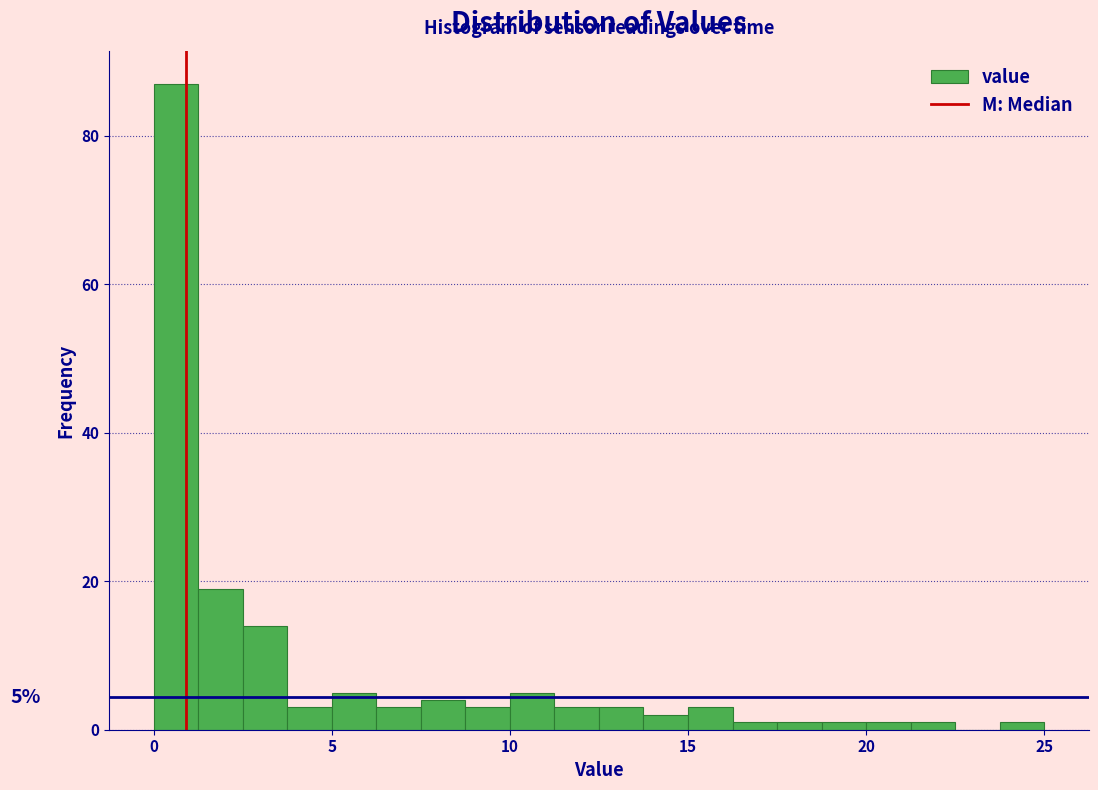

Read against the x-axis, roughly where is the centre of the tallest bar?

0.5